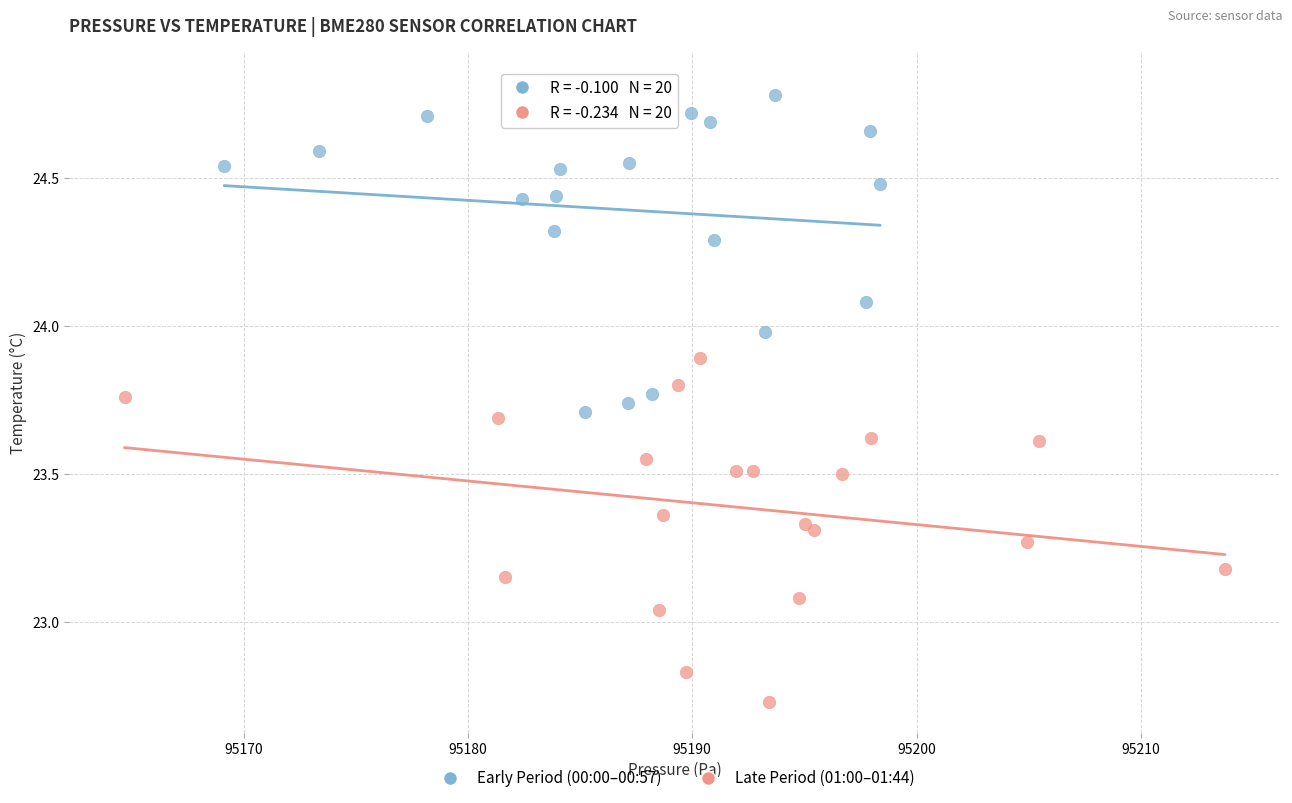

Which series reaches the maximum Y coordinate?

Early Period (00:00–00:57)